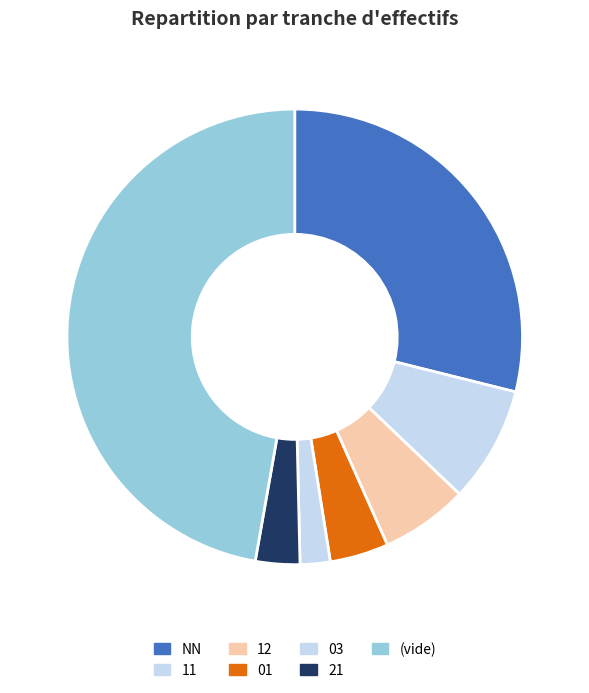

How many slices are in this pie chart?

7